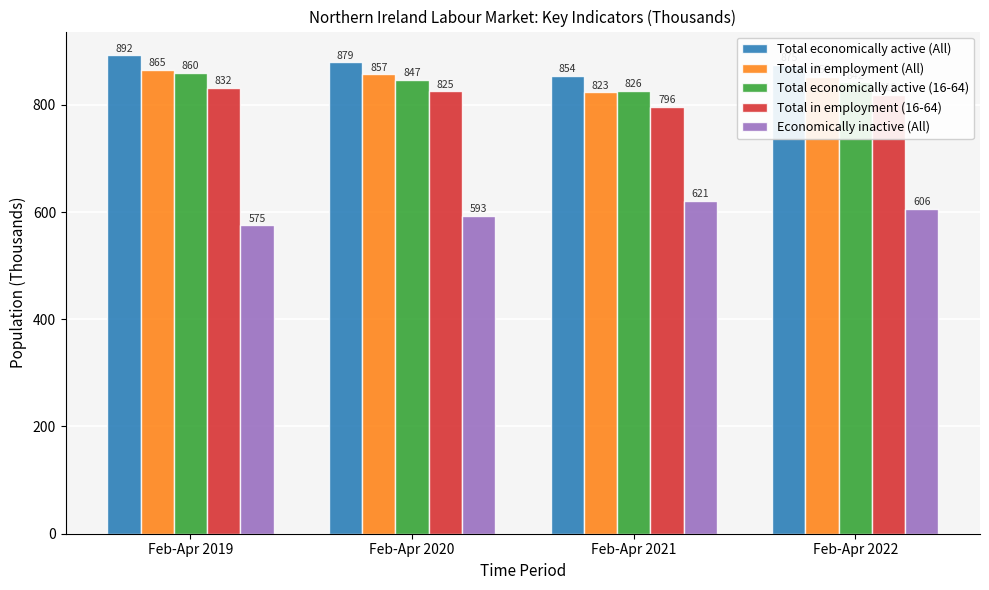

What is the average value of the Total economically active (All) series?

875